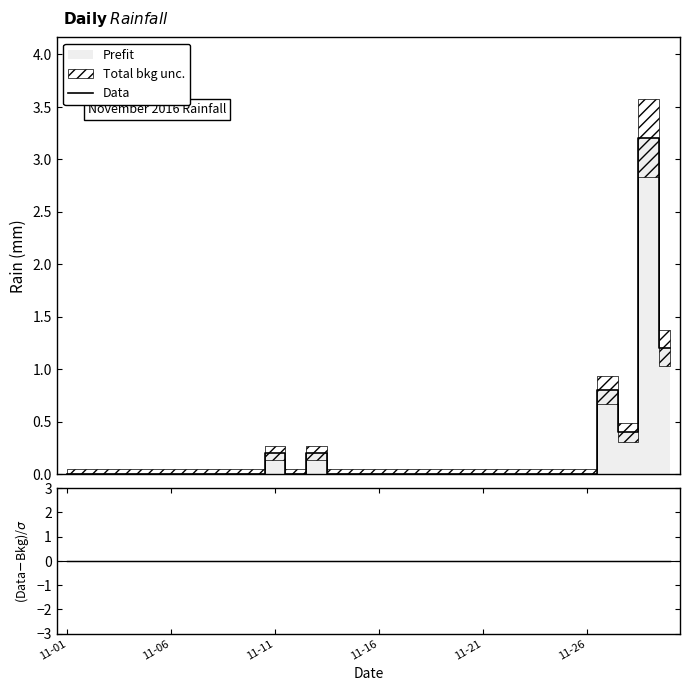

Reading left to right, transcribe all the data shown in this chart.

Data: 0.0	0.0	0.0	0.0	0.0	0.0	0.0	0.0	0.0	0.0	0.2	0.0	0.2	0.0	0.0	0.0	0.0	0.0	0.0	0.0	0.0	0.0	0.0	0.0	0.0	0.0	0.8	0.4	3.2	1.2
(Data-Bkg)/σ: 0.0	0.0	0.0	0.0	0.0	0.0	0.0	0.0	0.0	0.0	0.0	0.0	0.0	0.0	0.0	0.0	0.0	0.0	0.0	0.0	0.0	0.0	0.0	0.0	0.0	0.0	0.0	0.0	0.0	0.0